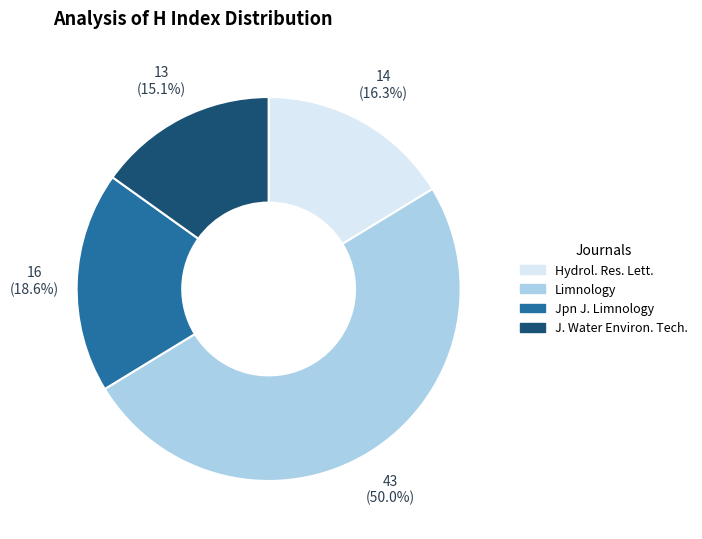

Count the number of slices in the pie.

4